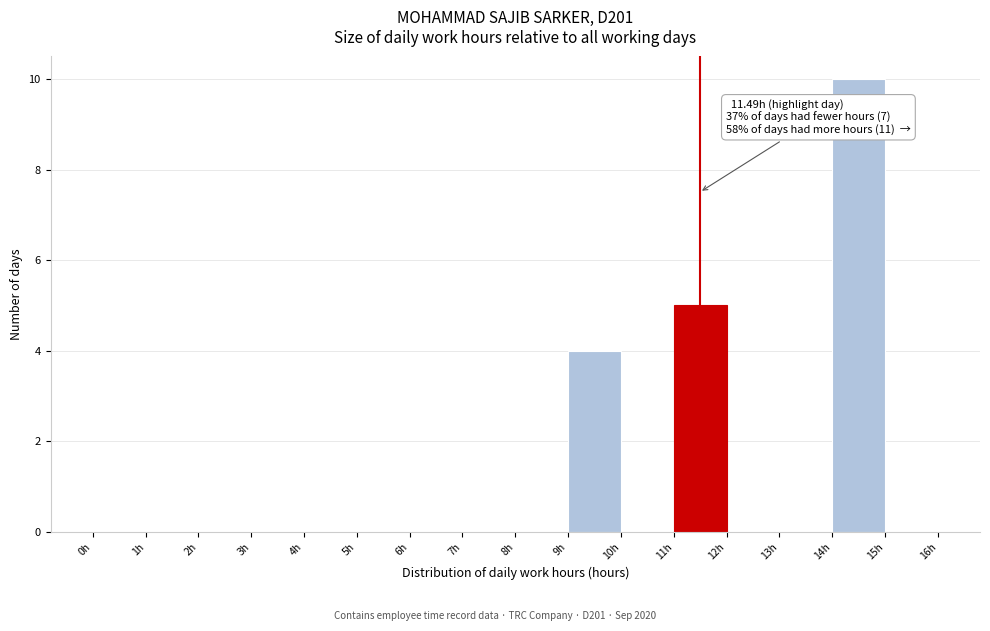

Which range on the x-axis has the tallest bar?

14 to 15